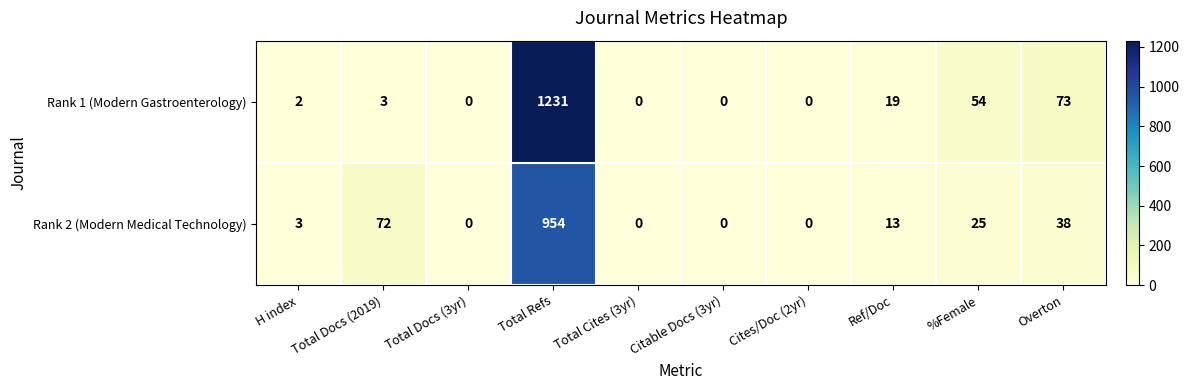

True or false: Rank 1 (Modern Gastroenterology) has a value of 591 at Total Docs (3yr).

False